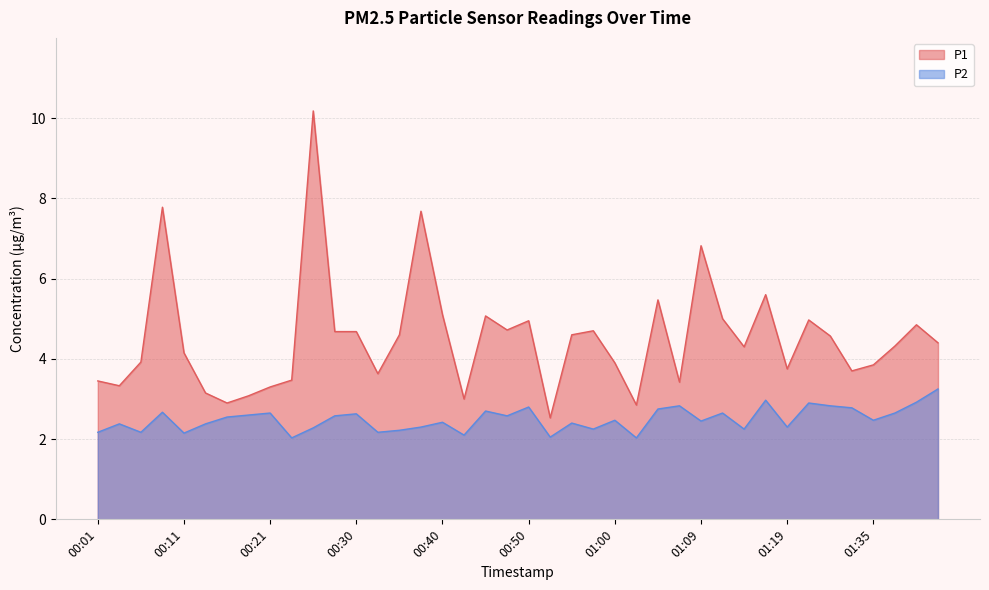

What is the total value across all series at 01:17?

8.6